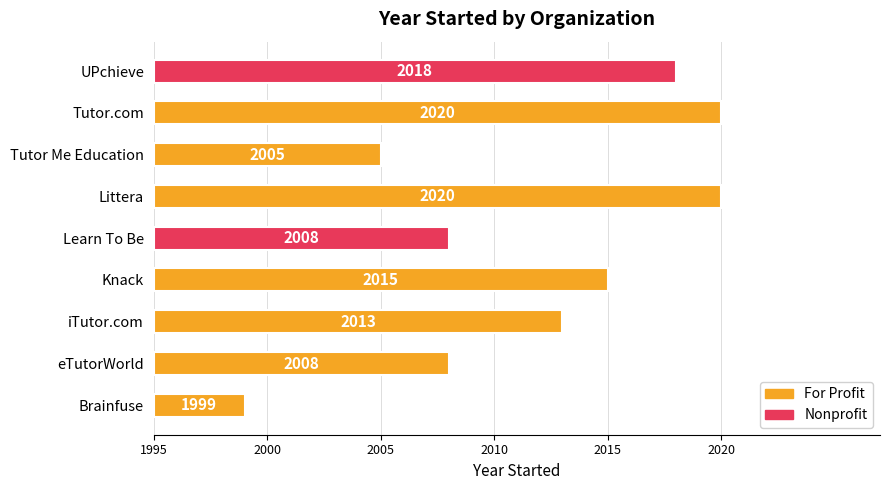

What is the change in value from 2 to 4?

-5